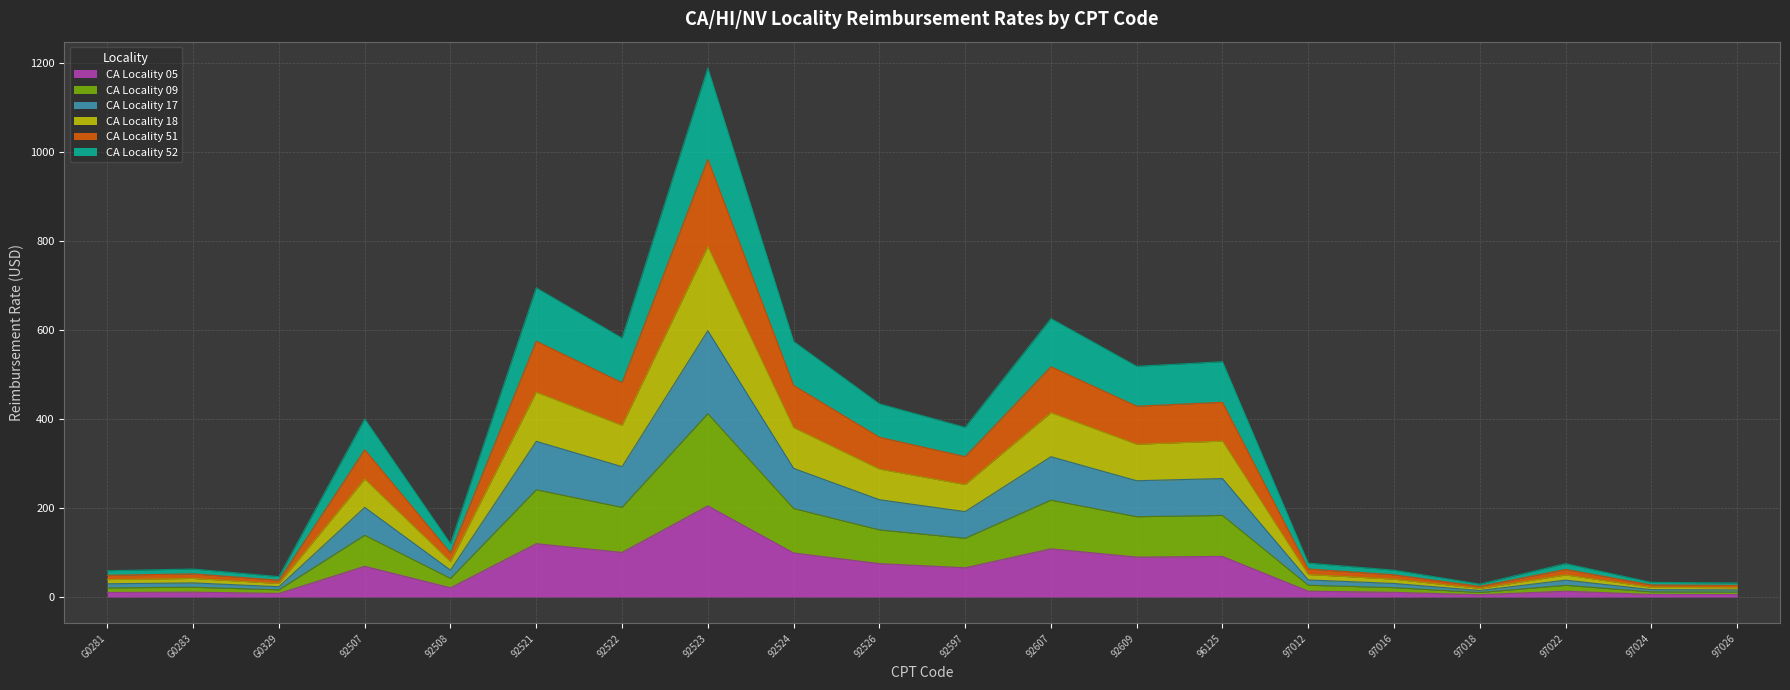

How many lines are shown in the chart?

6